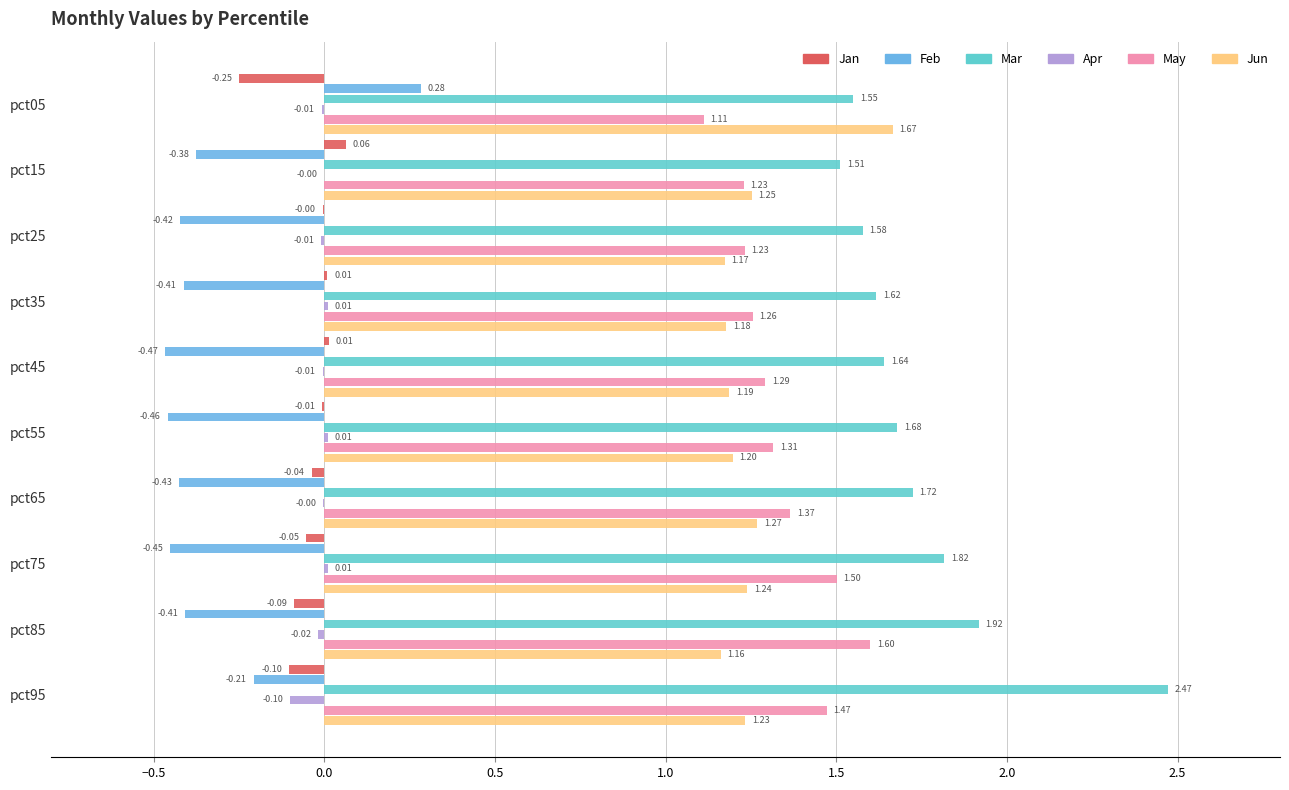

How many positive values does the Feb series have?

1